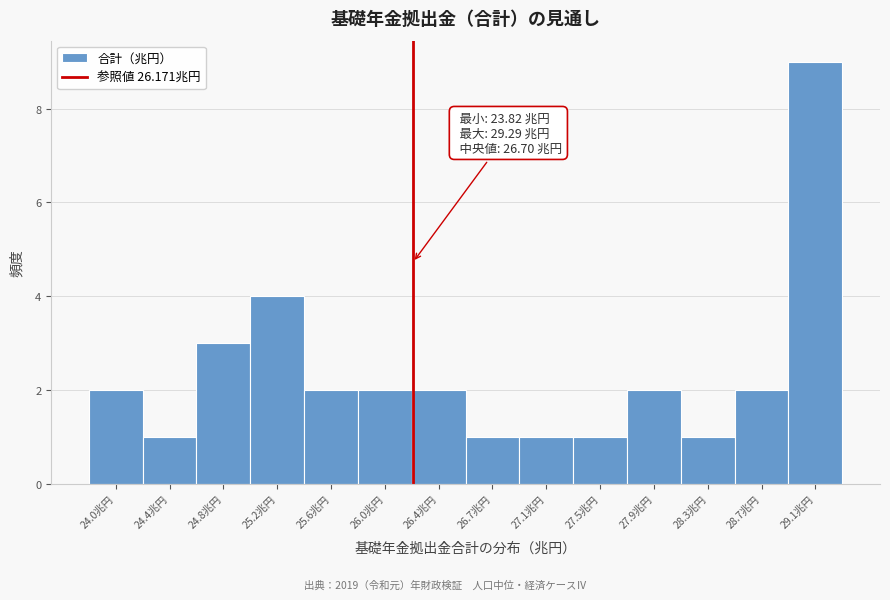

Which range on the x-axis has the tallest bar?

28.90 to 29.30